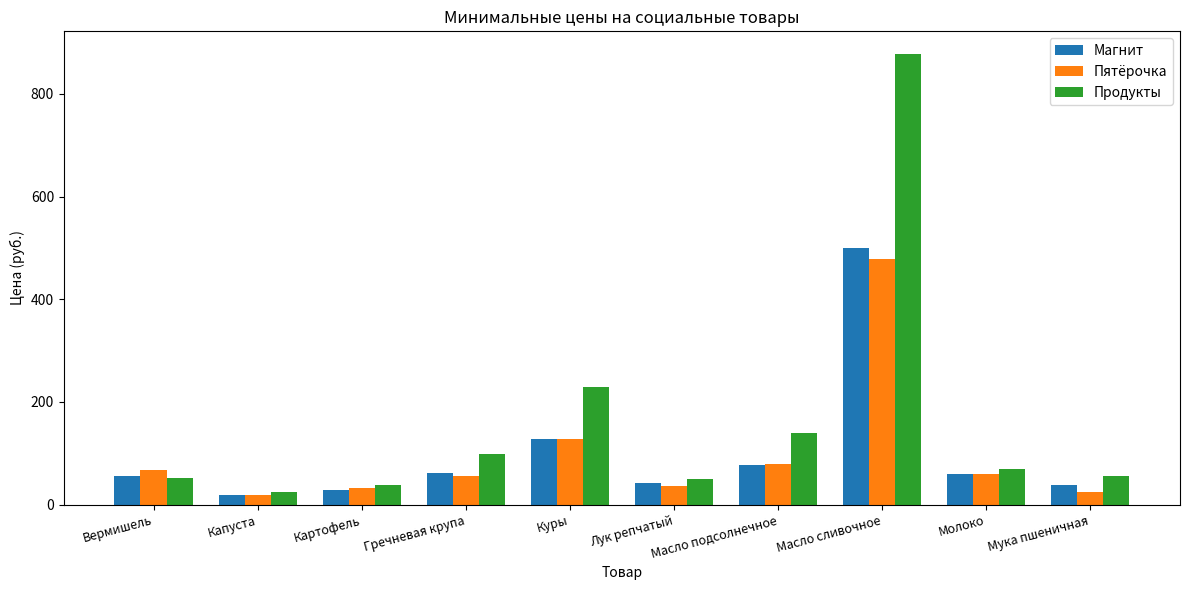

What is the label of the 2nd bar from the right?

Молоко